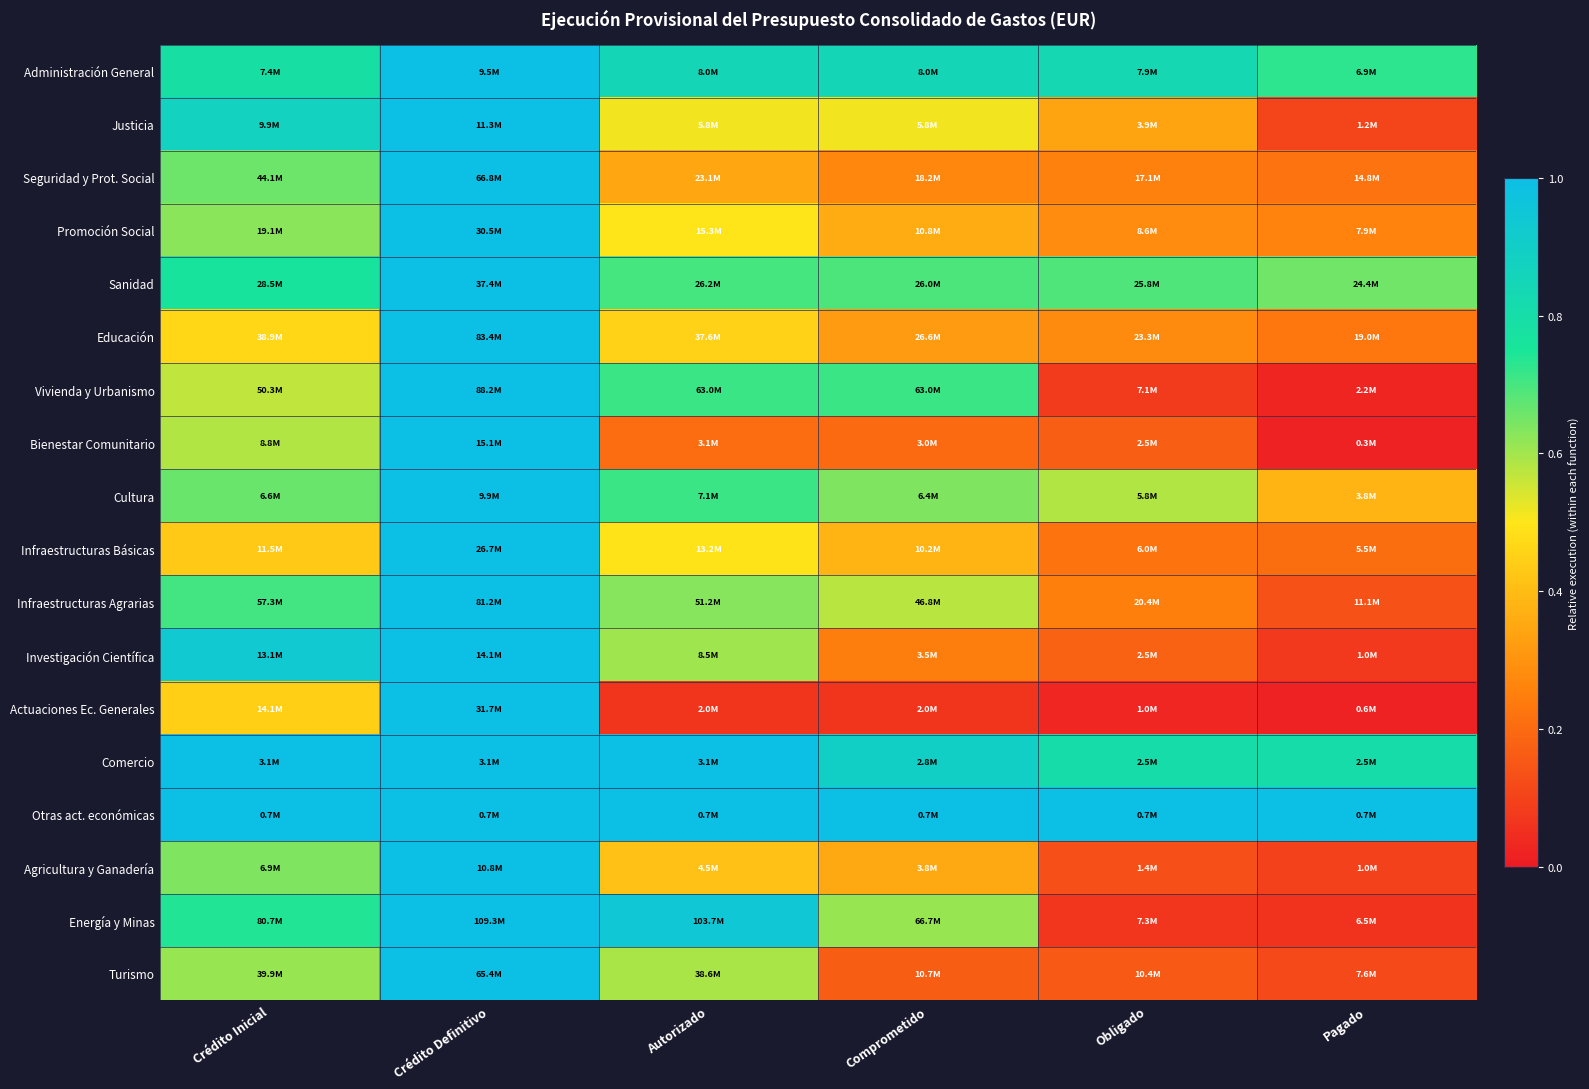

Count the number of data series in this chart.

18